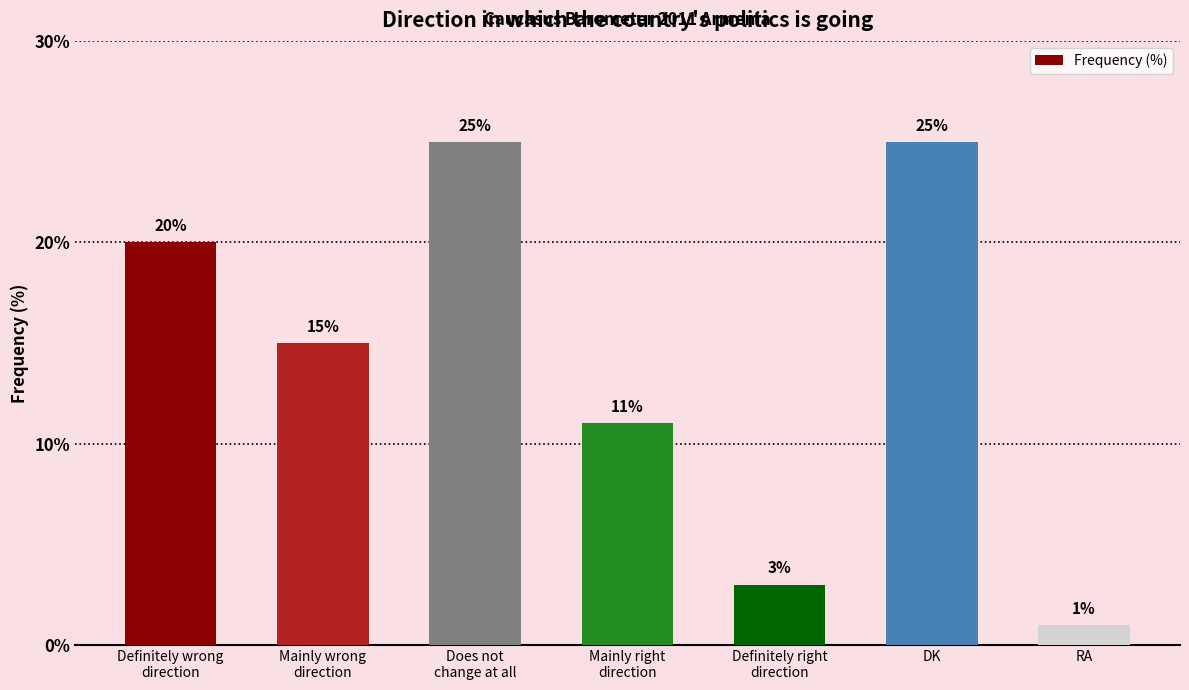

What is the change in value from Does not
change at all to Definitely right
direction?

-22